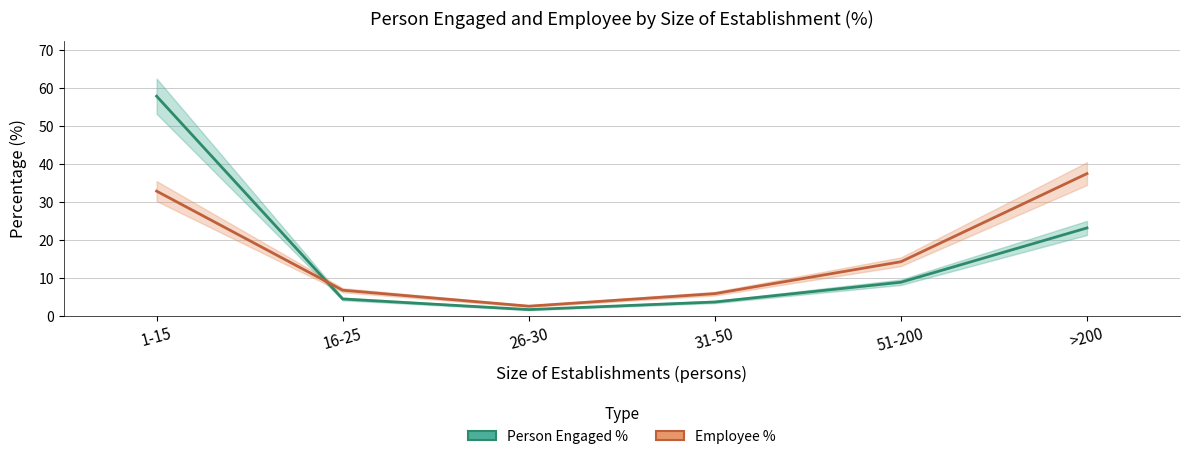

Reading left to right, list all the values displayed in this chart.

Person Engaged %: 57.9	4.5	1.7	3.7	8.9	23.2
Employee %: 32.9	6.8	2.6	5.9	14.3	37.5